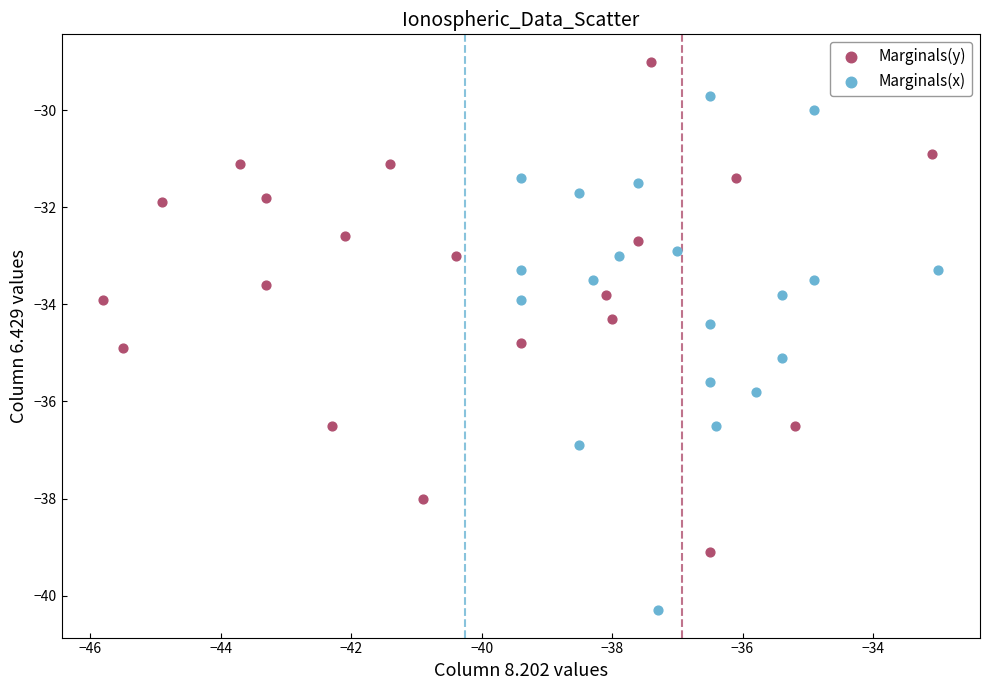

Which series has the largest Y range (max minus min)?

Marginals(x)